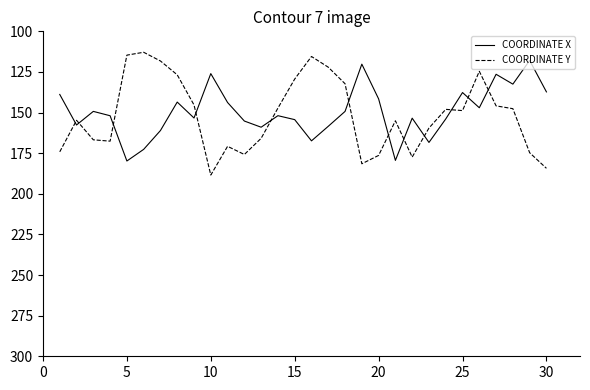

What are all the series names shown in the legend?

COORDINATE X, COORDINATE Y